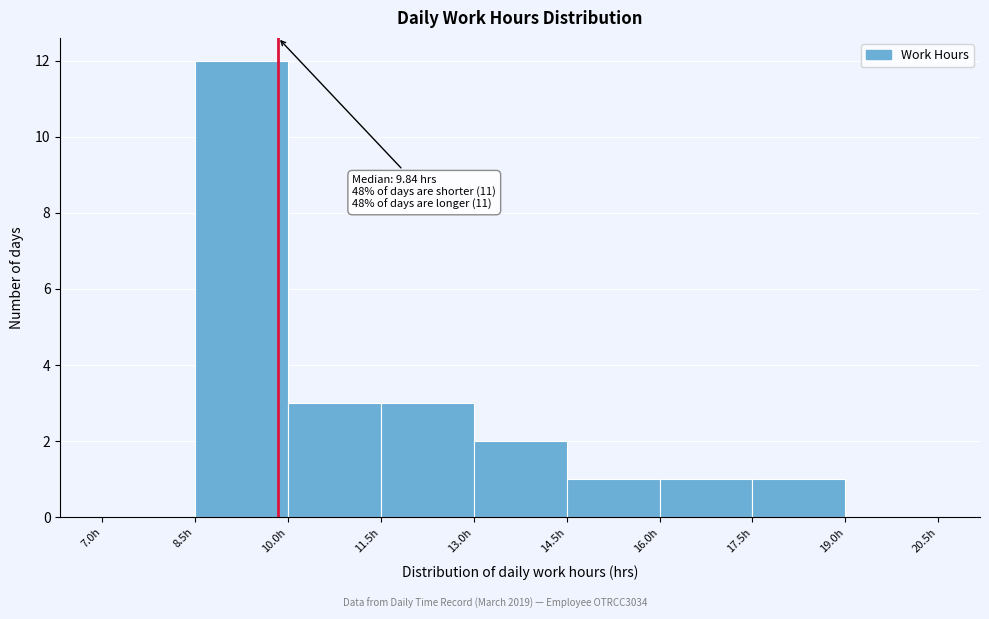

Over which range of the x-axis is the bar tallest?

8.5 to 10.0